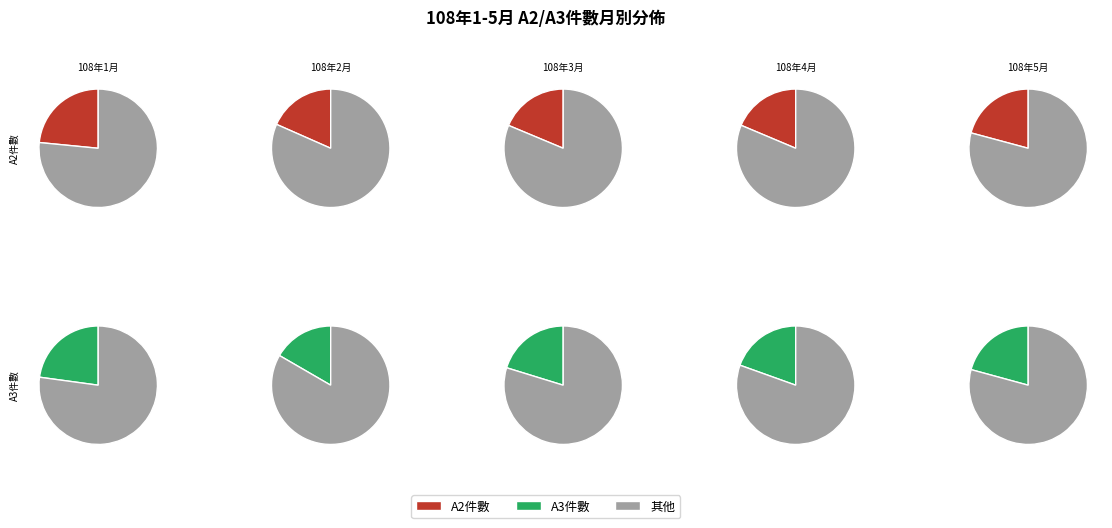

Which category has the smallest portion of the pie?

108年2月